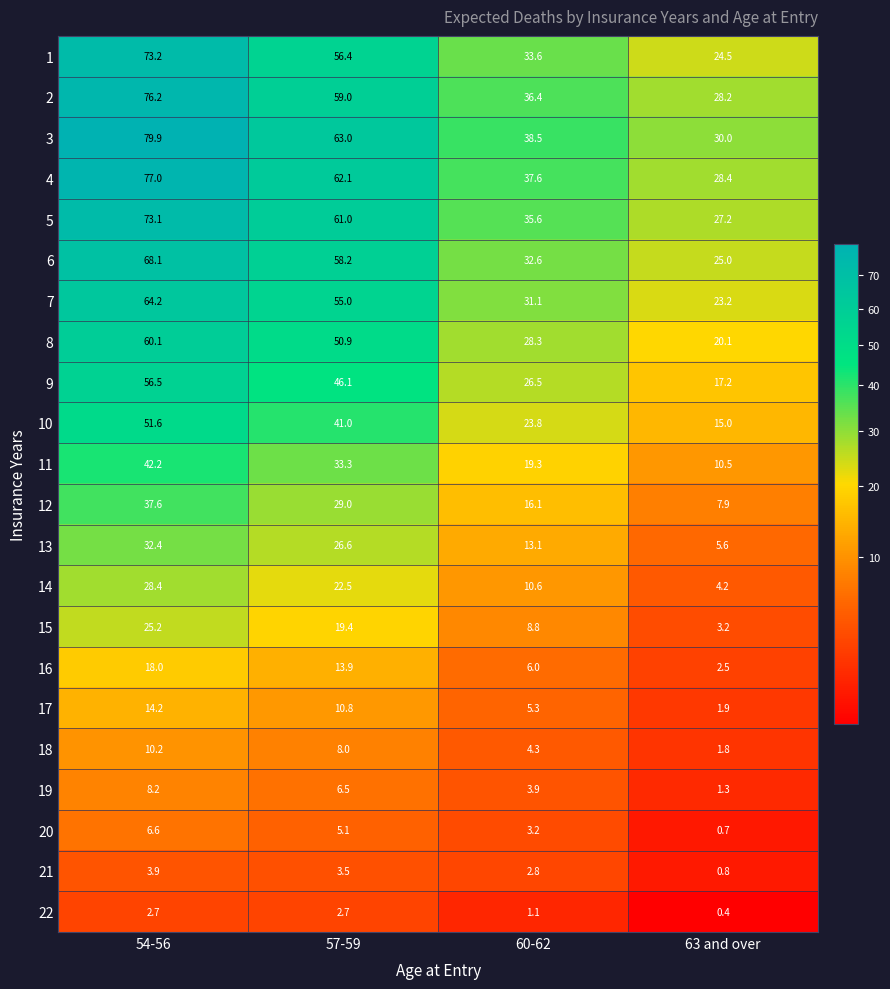

What is the total value across all series at 57-59?

734.0